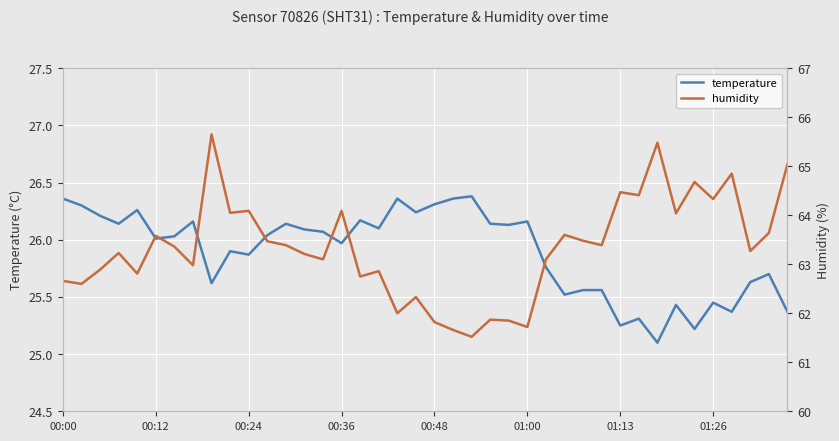

The temperature series shows 5.4 at 00:24. True or false?

False